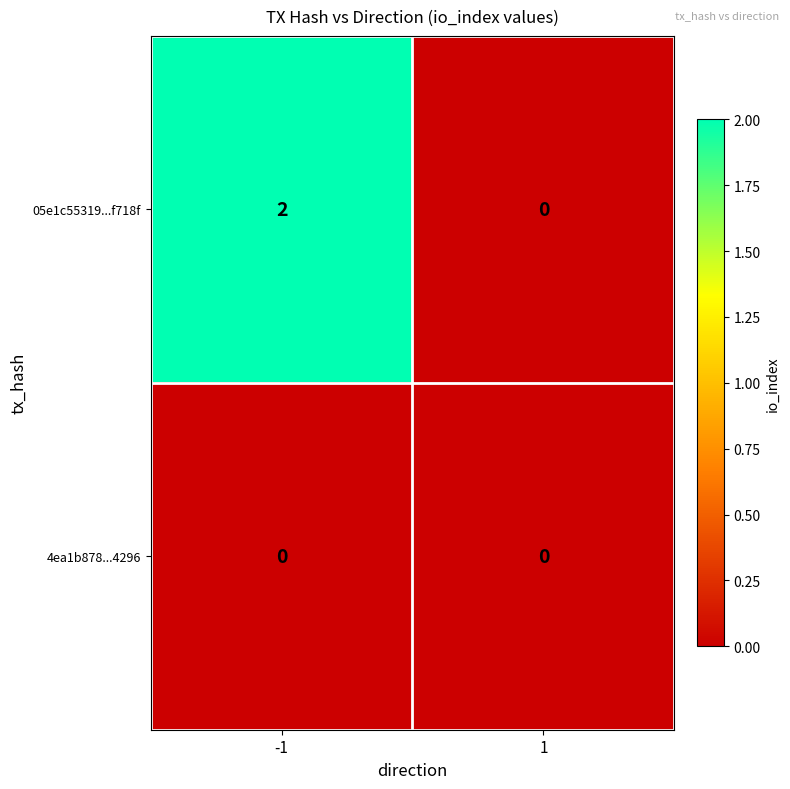

What is the total value across all series at -1?

2